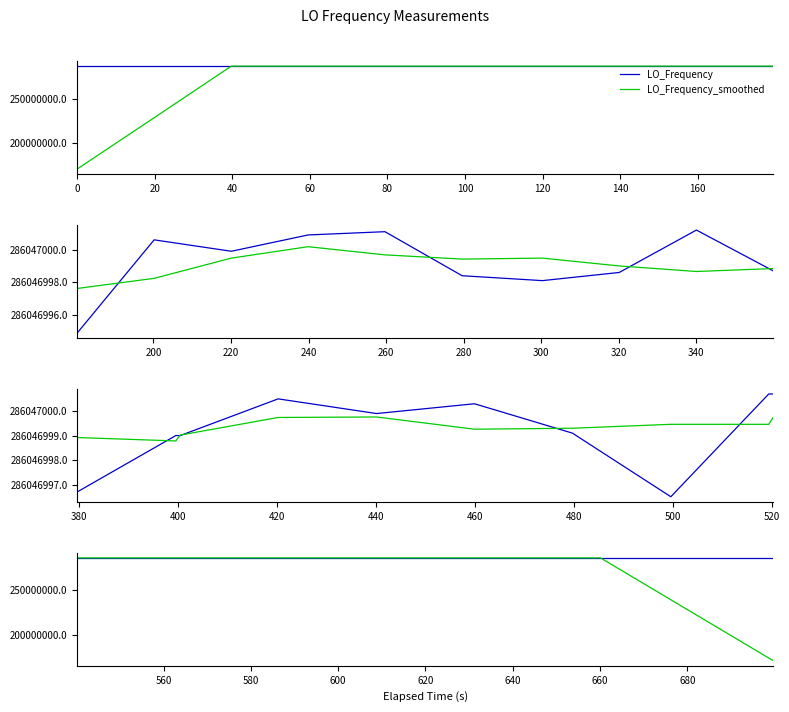

The value of LO_Frequency at 140 is 286046997.8. True or false?

True